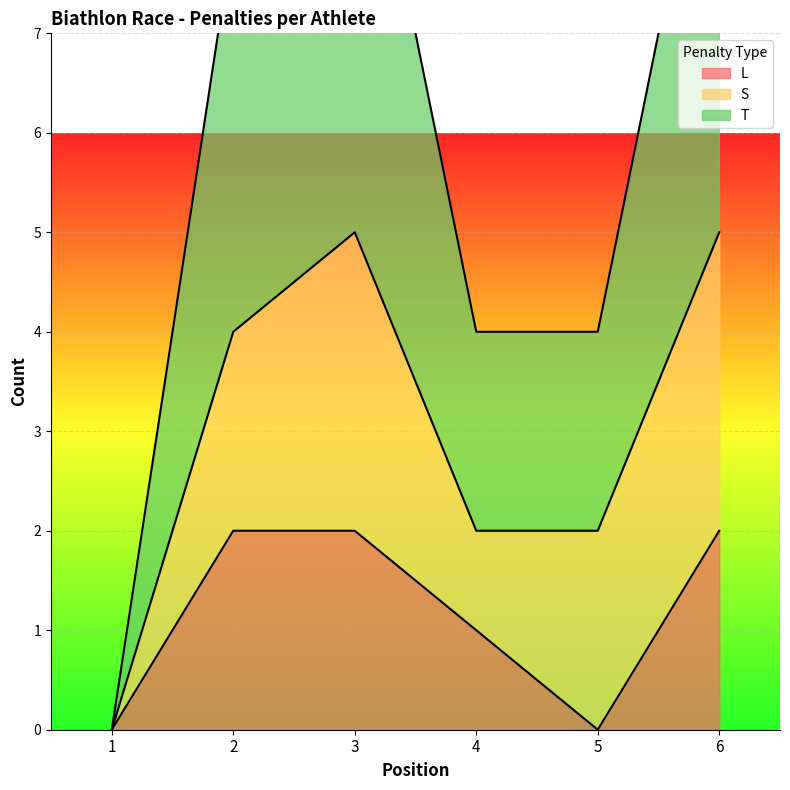

What is the average value of the T series?

3